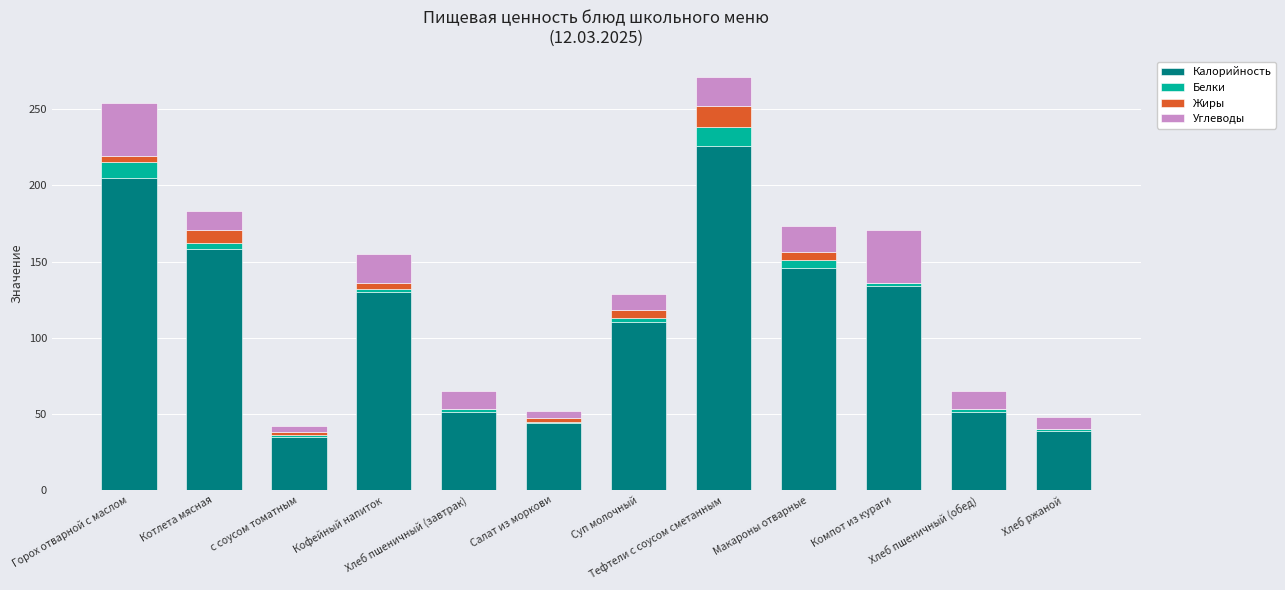

What are all the series names shown in the legend?

Калорийность, Белки, Жиры, Углеводы